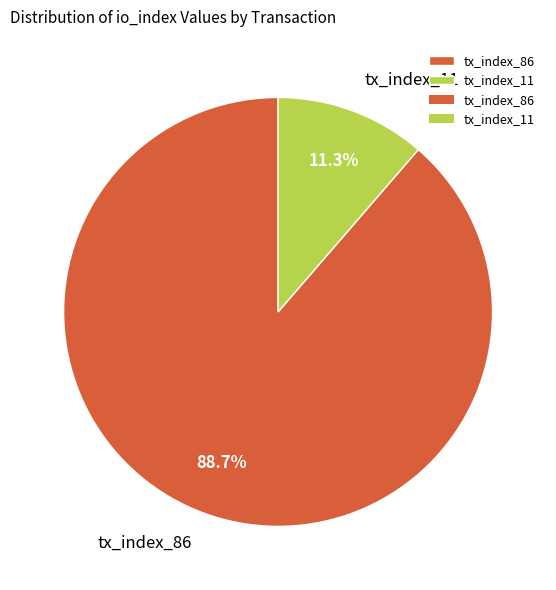

Is the sum of tx_index_11 and tx_index_86 greater than half?

Yes